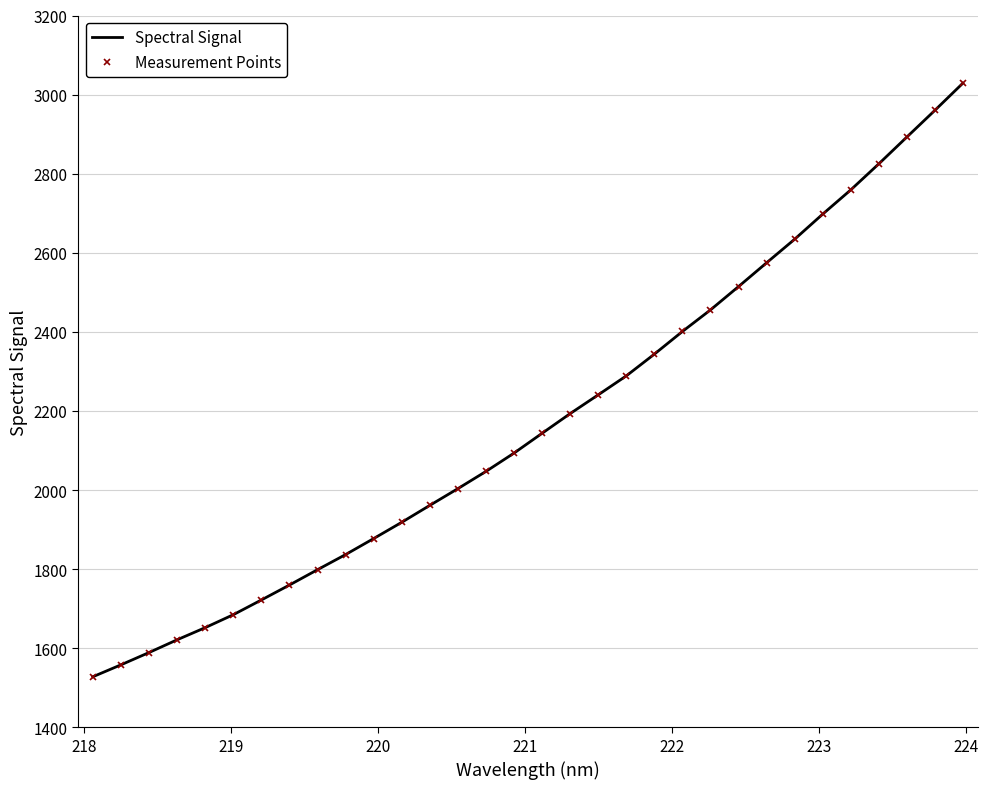

Rank the series by their maximum value, from lowest to highest.

Spectral Signal, Measurement Points